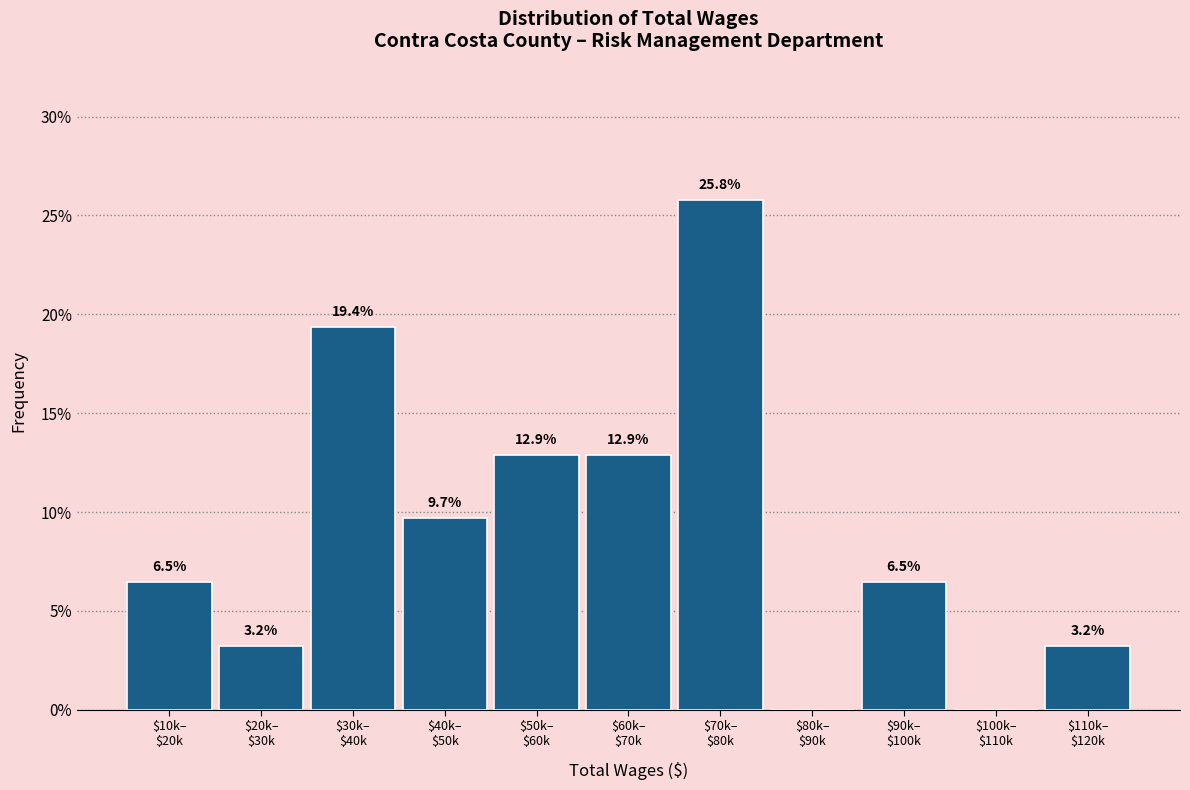

What is the maximum value shown in the chart?

25.8